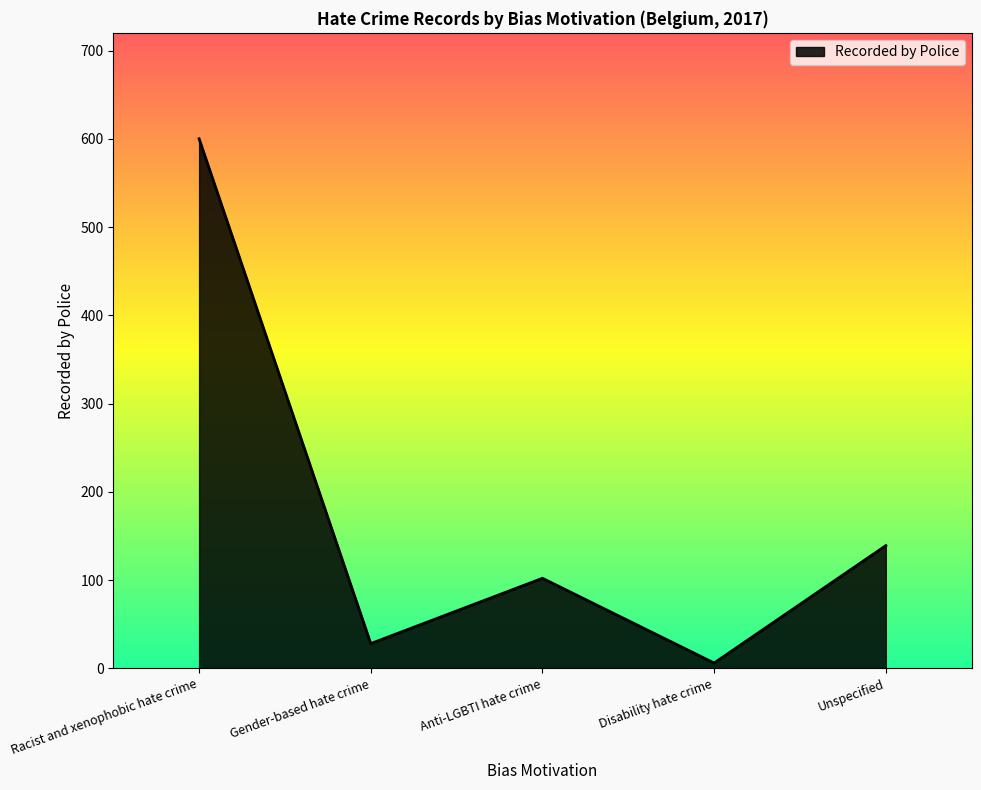

The value at Unspecified is 230. True or false?

False